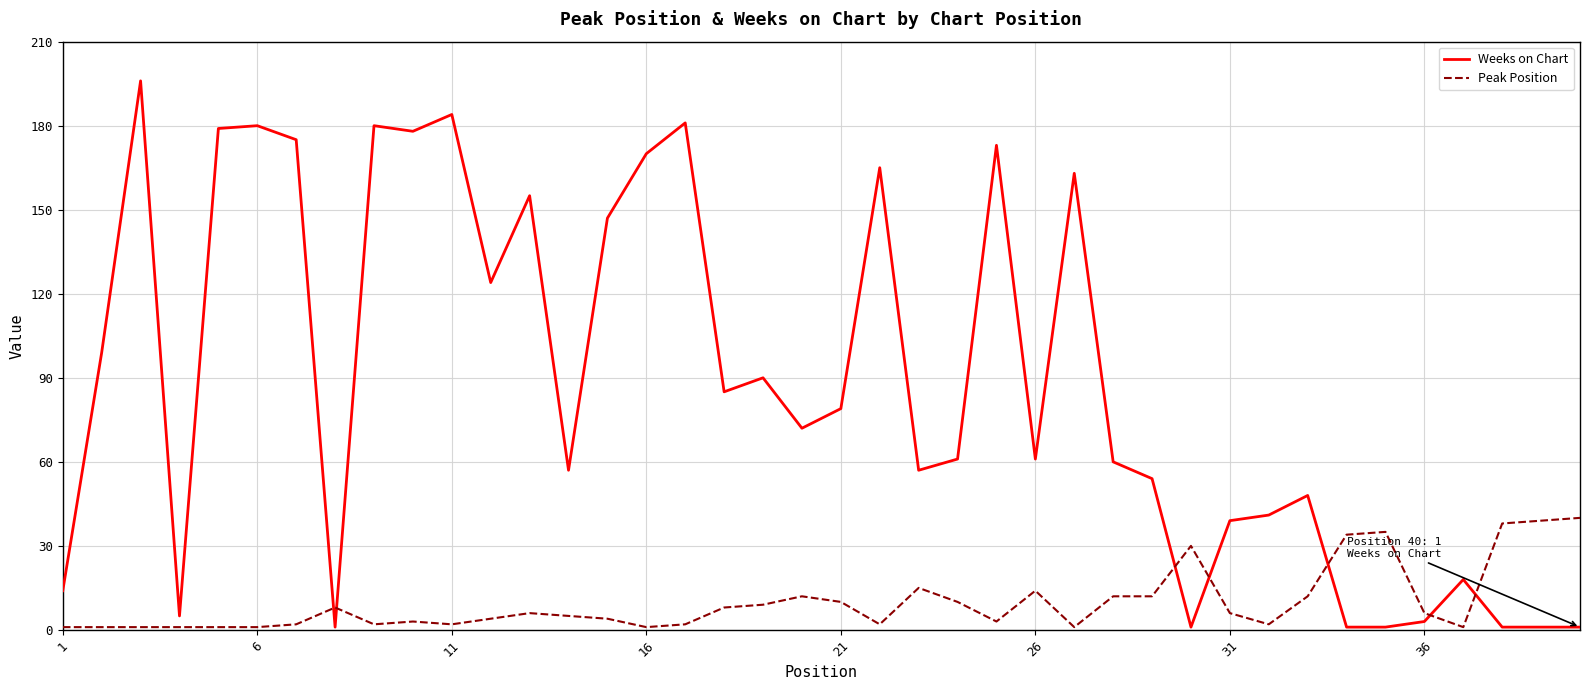

Which series has the largest range (max minus min)?

Weeks on Chart